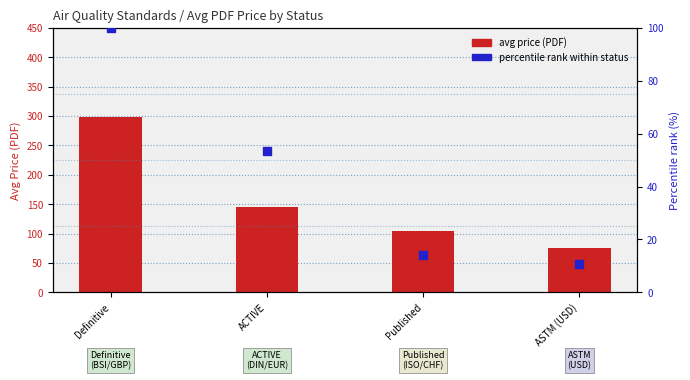

Is the value of avg price (PDF) at Published greater than the value of percentile rank within status at ASTM (USD)?

Yes